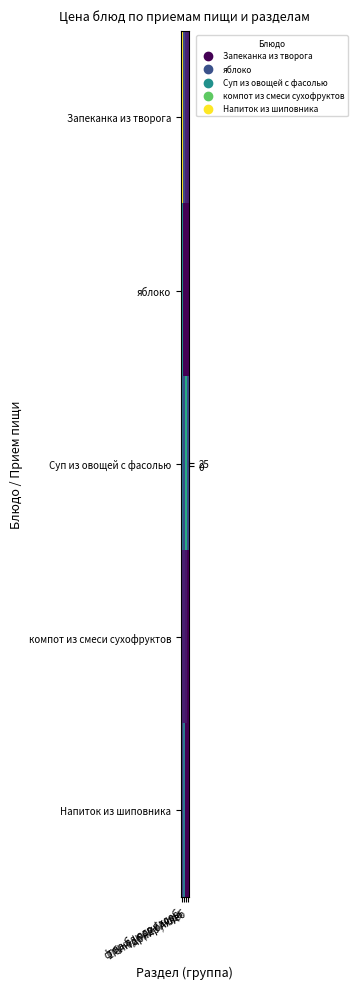

Which label corresponds to the largest value in the chart?

гор.блюдо / хлеб